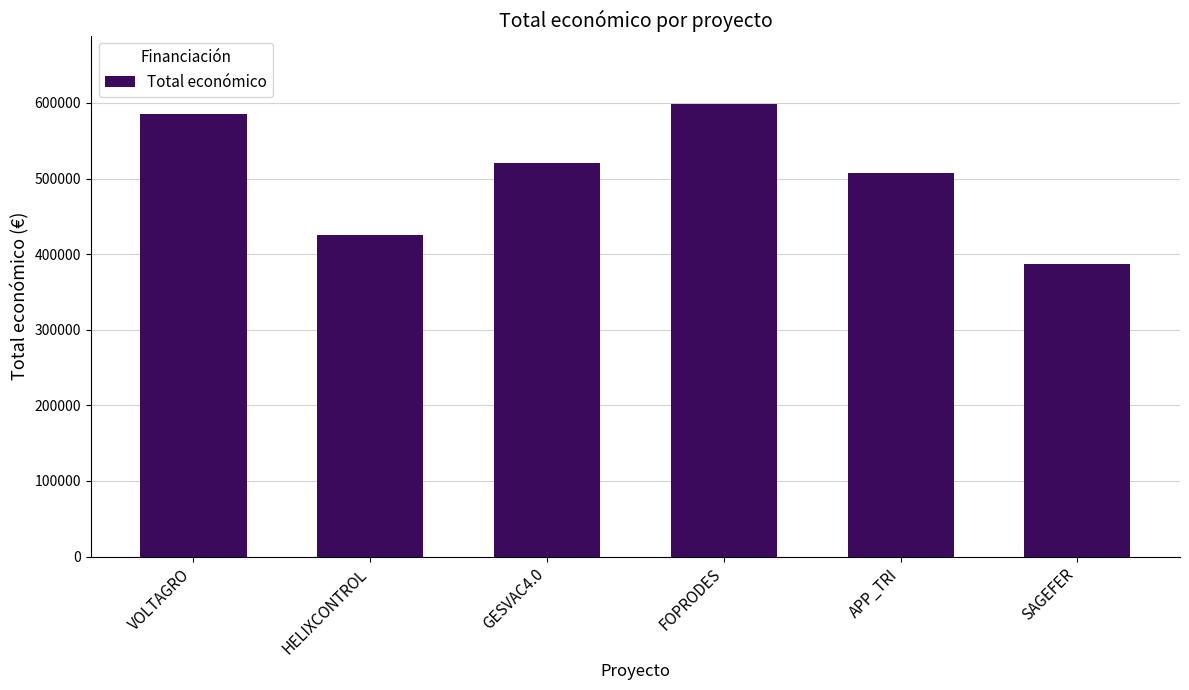

At which category does the chart reach its minimum across all series?

SAGEFER